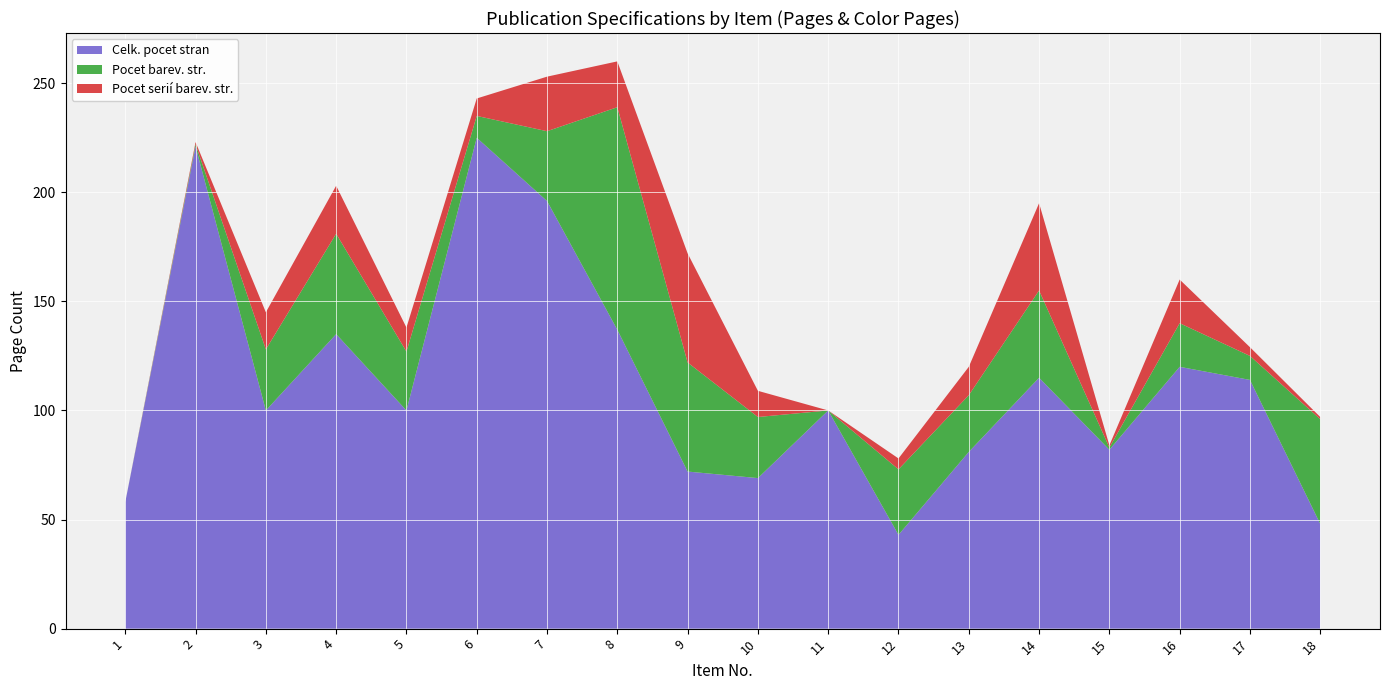

Reading right to left, transcribe all the data shown in this chart.

Celk. pocet stran: 48	114	120	82	115	81	43	100	69	72	137	196	225	100	135	100	221	58
Pocet barev. str.: 48	11	20	1	40	26	30	0	28	50	102	32	10	27	46	28	1	0
Pocet serií barev. str.: 1	4	20	1	40	13	5	0	12	50	21	25	8	11	22	17	1	0